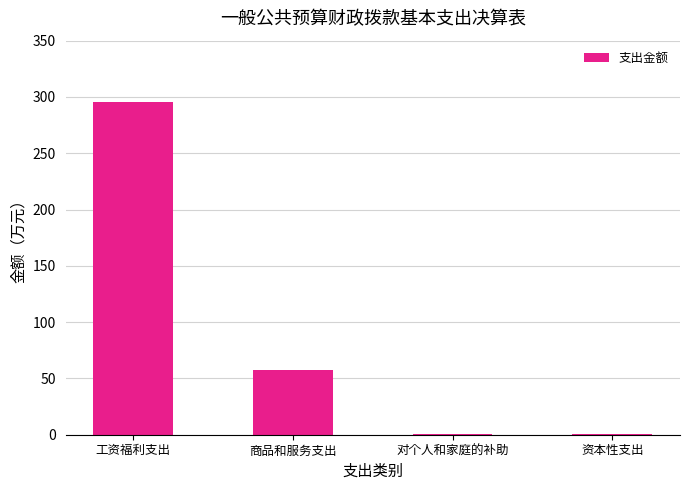

What is the change in value from 对个人和家庭的补助 to 资本性支出?

-0.1